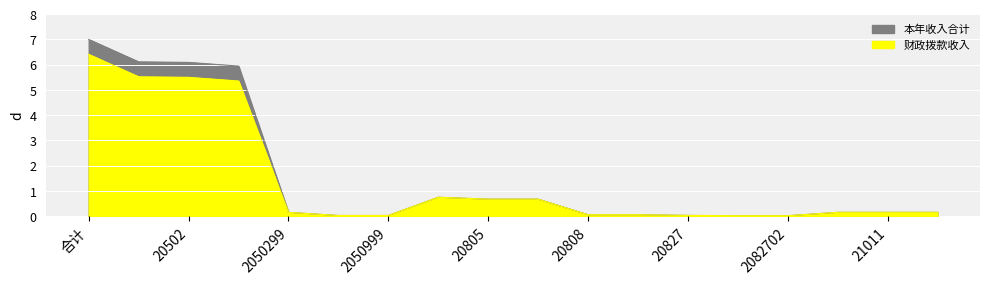

What are all the series names shown in the legend?

财政拨款收入, 本年收入合计